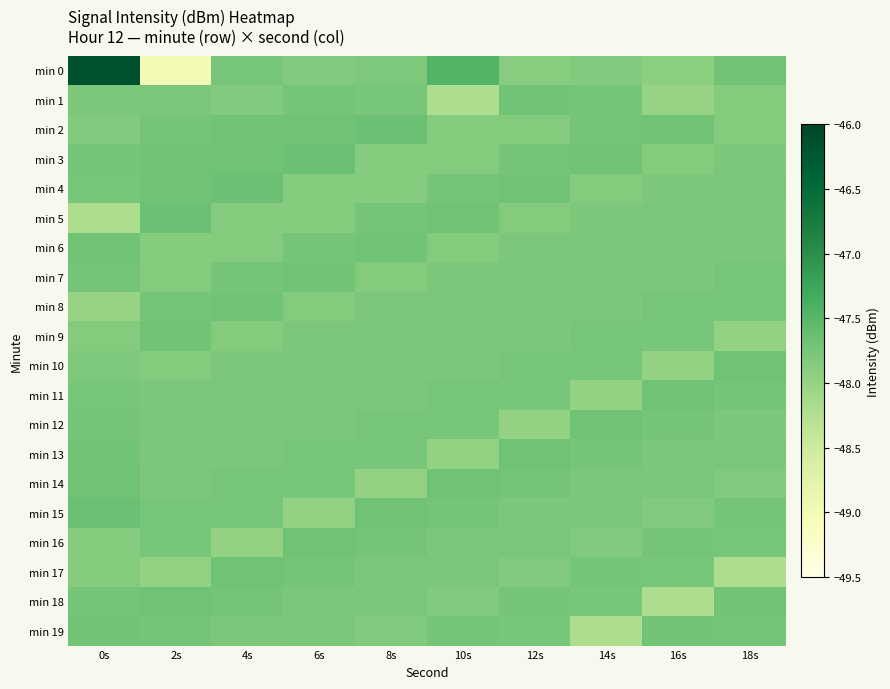

Reading left to right, list all the values displayed in this chart.

min 0: 0s=-46.2	2s=-49.0	4s=-47.7	6s=-47.8	8s=-47.8	10s=-47.5	12s=-47.9	14s=-47.8	16s=-47.9	18s=-47.7
min 1: 0s=-47.8	2s=-47.8	4s=-47.8	6s=-47.7	8s=-47.8	10s=-48.2	12s=-47.7	14s=-47.7	16s=-48.0	18s=-47.8
min 2: 0s=-47.8	2s=-47.7	4s=-47.7	6s=-47.7	8s=-47.7	10s=-47.9	12s=-47.9	14s=-47.7	16s=-47.7	18s=-47.9
min 3: 0s=-47.7	2s=-47.7	4s=-47.7	6s=-47.7	8s=-47.9	10s=-47.9	12s=-47.7	14s=-47.7	16s=-47.9	18s=-47.8
min 4: 0s=-47.8	2s=-47.7	4s=-47.7	6s=-47.9	8s=-47.9	10s=-47.7	12s=-47.7	14s=-47.9	16s=-47.8	18s=-47.8
min 5: 0s=-48.2	2s=-47.7	4s=-47.9	6s=-47.9	8s=-47.7	10s=-47.7	12s=-47.9	14s=-47.8	16s=-47.8	18s=-47.8
min 6: 0s=-47.7	2s=-47.9	4s=-47.9	6s=-47.7	8s=-47.7	10s=-47.9	12s=-47.8	14s=-47.8	16s=-47.8	18s=-47.8
min 7: 0s=-47.7	2s=-47.9	4s=-47.7	6s=-47.7	8s=-47.9	10s=-47.8	12s=-47.8	14s=-47.8	16s=-47.8	18s=-47.7
min 8: 0s=-48.0	2s=-47.7	4s=-47.7	6s=-47.9	8s=-47.8	10s=-47.8	12s=-47.8	14s=-47.8	16s=-47.7	18s=-47.8
min 9: 0s=-47.8	2s=-47.7	4s=-47.9	6s=-47.8	8s=-47.8	10s=-47.8	12s=-47.8	14s=-47.7	16s=-47.8	18s=-48.0
min 10: 0s=-47.8	2s=-47.9	4s=-47.8	6s=-47.8	8s=-47.8	10s=-47.8	12s=-47.7	14s=-47.8	16s=-48.0	18s=-47.7
min 11: 0s=-47.8	2s=-47.8	4s=-47.8	6s=-47.8	8s=-47.8	10s=-47.7	12s=-47.8	14s=-48.0	16s=-47.7	18s=-47.7
min 12: 0s=-47.7	2s=-47.8	4s=-47.8	6s=-47.8	8s=-47.7	10s=-47.8	12s=-48.0	14s=-47.7	16s=-47.7	18s=-47.8
min 13: 0s=-47.7	2s=-47.8	4s=-47.8	6s=-47.7	8s=-47.8	10s=-48.0	12s=-47.7	14s=-47.7	16s=-47.8	18s=-47.8
min 14: 0s=-47.7	2s=-47.8	4s=-47.7	6s=-47.8	8s=-48.0	10s=-47.7	12s=-47.7	14s=-47.8	16s=-47.8	18s=-47.8
min 15: 0s=-47.7	2s=-47.7	4s=-47.8	6s=-48.0	8s=-47.7	10s=-47.7	12s=-47.8	14s=-47.8	16s=-47.8	18s=-47.7
min 16: 0s=-47.9	2s=-47.8	4s=-48.0	6s=-47.7	8s=-47.7	10s=-47.8	12s=-47.8	14s=-47.8	16s=-47.7	18s=-47.8
min 17: 0s=-47.9	2s=-48.0	4s=-47.7	6s=-47.7	8s=-47.8	10s=-47.8	12s=-47.8	14s=-47.7	16s=-47.8	18s=-48.2
min 18: 0s=-47.7	2s=-47.7	4s=-47.7	6s=-47.8	8s=-47.8	10s=-47.8	12s=-47.7	14s=-47.8	16s=-48.2	18s=-47.7
min 19: 0s=-47.7	2s=-47.7	4s=-47.8	6s=-47.8	8s=-47.8	10s=-47.7	12s=-47.8	14s=-48.2	16s=-47.7	18s=-47.7